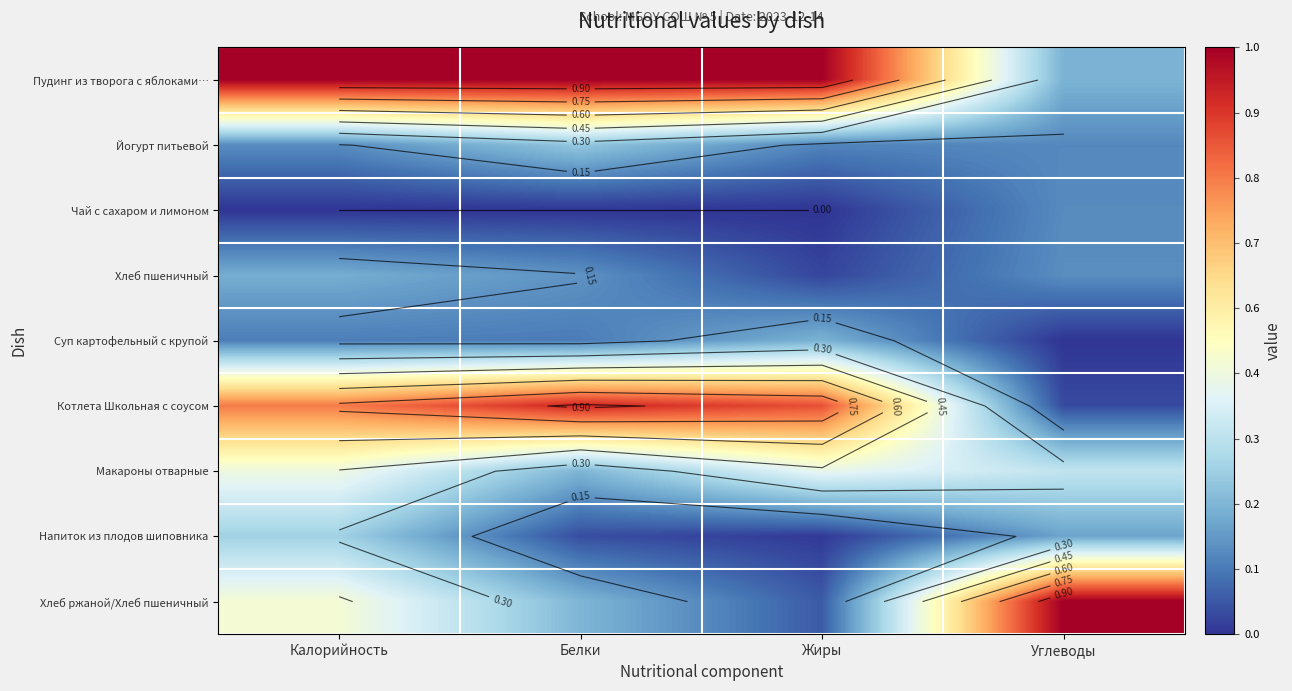

At how many categories does at least one series exceed 0?

4